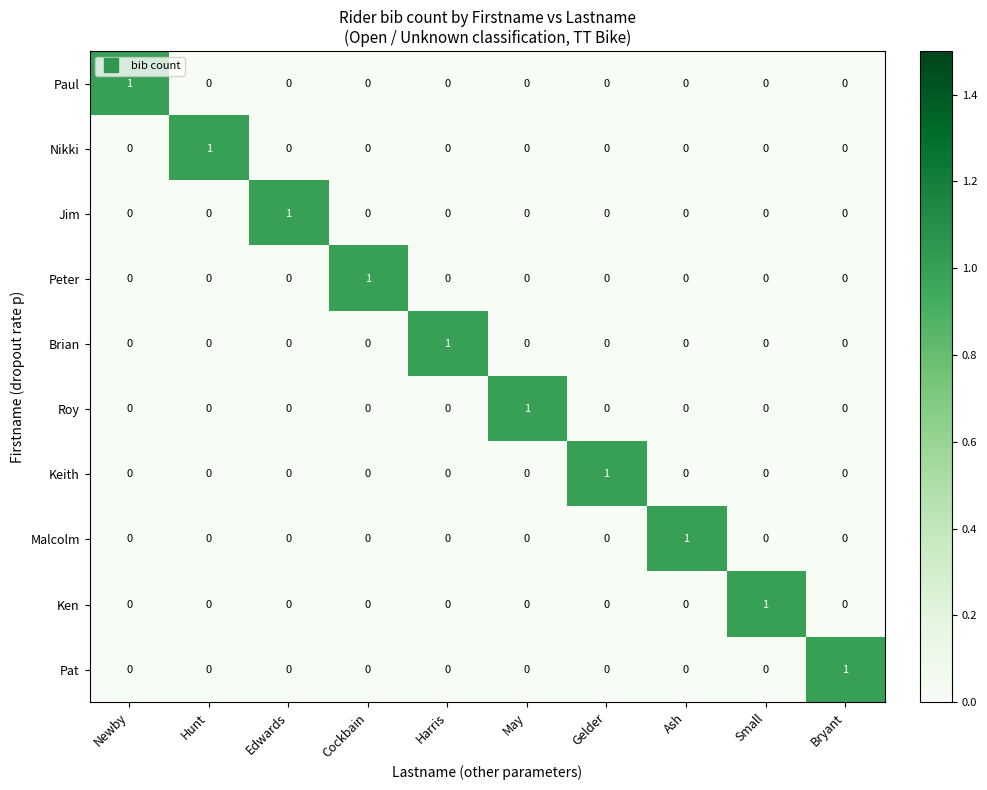

The value of Pat at Ash is -1. True or false?

False